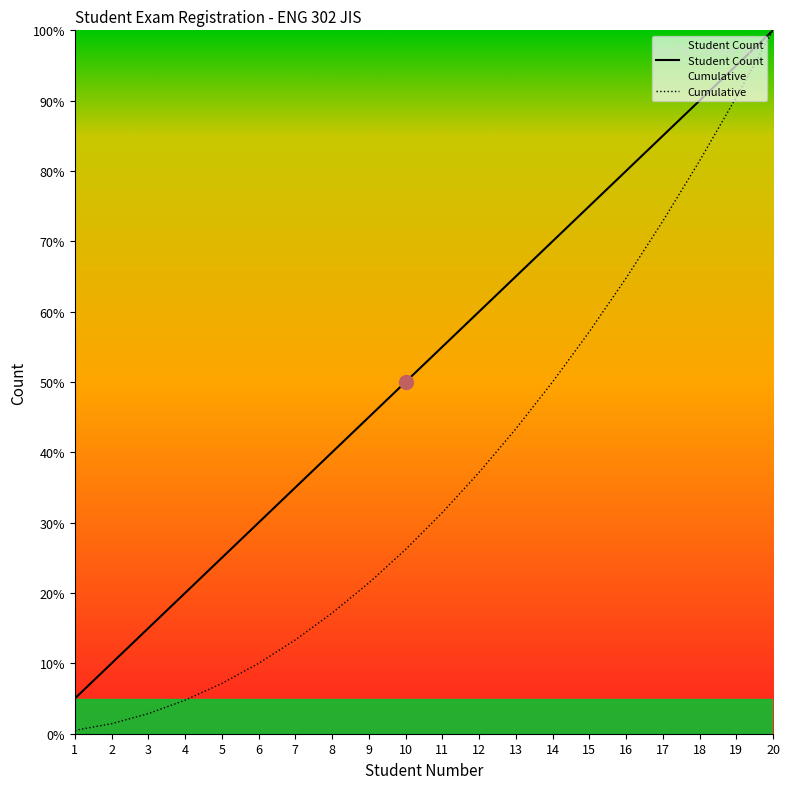

Reading right to left, extract all data points from this chart.

Student Count: 100.0	95.0	90.0	85.0	80.0	75.0	70.0	65.0	60.0	55.0	50.0	45.0	40.0	35.0	30.0	25.0	20.0	15.0	10.0	5.0
Cumulative: 100.0	90.5	81.4	72.9	64.8	57.1	50.0	43.3	37.1	31.4	26.2	21.4	17.1	13.3	10.0	7.1	4.8	2.9	1.4	0.5